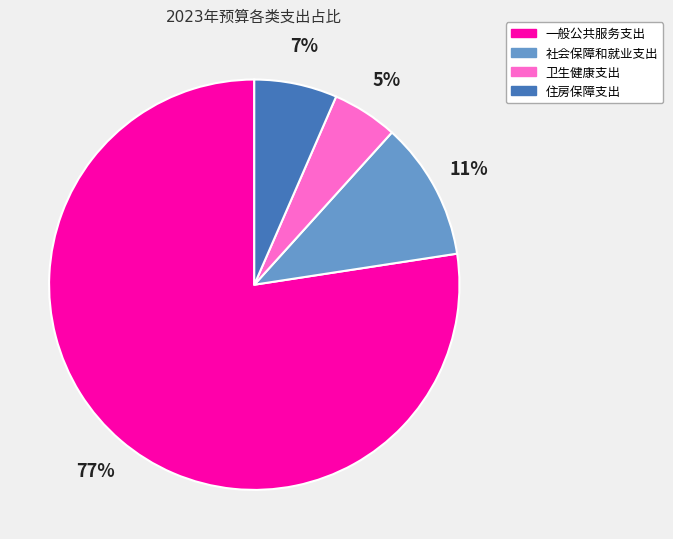

Count the number of slices in the pie.

4